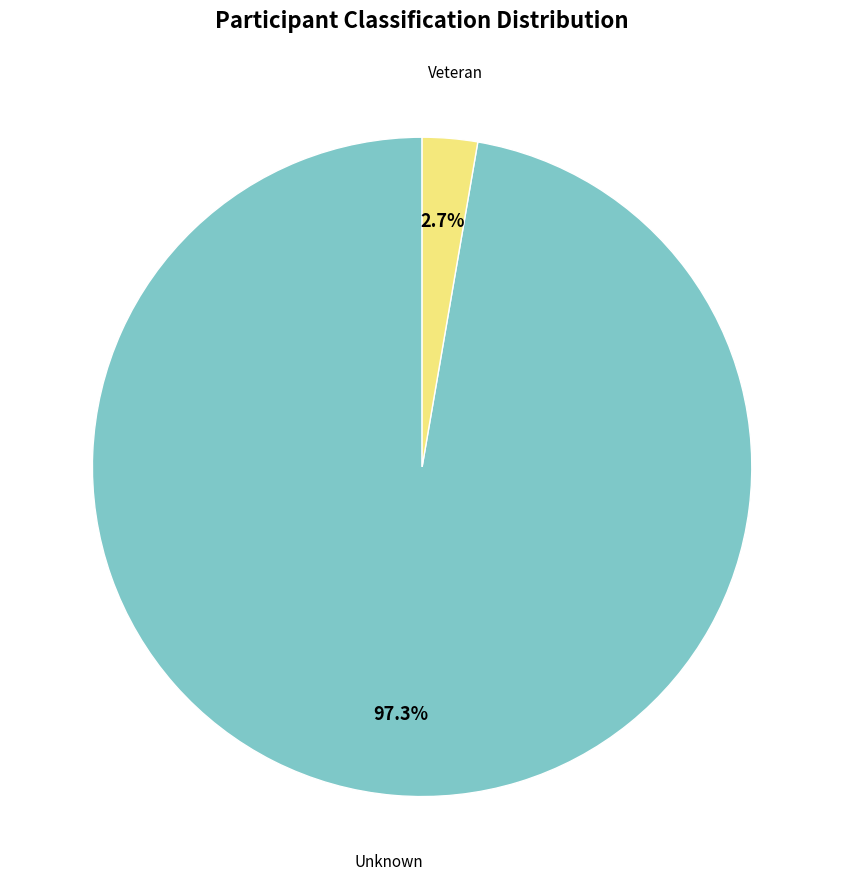

Count the number of slices in the pie.

2